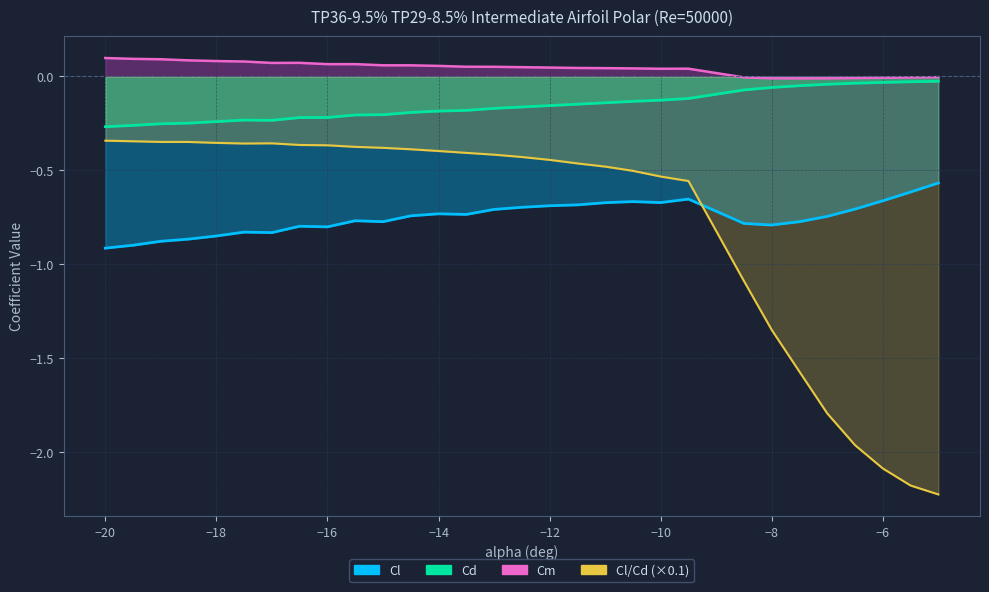

Reading left to right, transcribe all the data shown in this chart.

Cl: -20=-0.9	-19.5=-0.9	-19=-0.9	-18.5=-0.9	-18=-0.8	-17.5=-0.8	-17=-0.8	-16.5=-0.8	-16=-0.8	-15.5=-0.8	-15=-0.8	-14.5=-0.7	-14=-0.7	-13.5=-0.7	-13=-0.7	-12.5=-0.7	-12=-0.7	-11.5=-0.7	-11=-0.7	-10.5=-0.7	-10=-0.7	-9.5=-0.7	-8.5=-0.8	-8=-0.8	-7.5=-0.8	-7=-0.7	-6.5=-0.7	-6=-0.7	-5.5=-0.6	-5=-0.6
Cd: -20=-0.3	-19.5=-0.3	-19=-0.3	-18.5=-0.2	-18=-0.2	-17.5=-0.2	-17=-0.2	-16.5=-0.2	-16=-0.2	-15.5=-0.2	-15=-0.2	-14.5=-0.2	-14=-0.2	-13.5=-0.2	-13=-0.2	-12.5=-0.2	-12=-0.2	-11.5=-0.1	-11=-0.1	-10.5=-0.1	-10=-0.1	-9.5=-0.1	-8.5=-0.1	-8=-0.1	-7.5=-0.0	-7=-0.0	-6.5=-0.0	-6=-0.0	-5.5=-0.0	-5=-0.0
Cm: -20=0.1	-19.5=0.1	-19=0.1	-18.5=0.1	-18=0.1	-17.5=0.1	-17=0.1	-16.5=0.1	-16=0.1	-15.5=0.1	-15=0.1	-14.5=0.1	-14=0.1	-13.5=0.1	-13=0.1	-12.5=0.0	-12=0.0	-11.5=0.0	-11=0.0	-10.5=0.0	-10=0.0	-9.5=0.0	-8.5=-0.0	-8=-0.0	-7.5=-0.0	-7=-0.0	-6.5=-0.0	-6=-0.0	-5.5=-0.0	-5=-0.0
Cl/Cd: -20=-0.3	-19.5=-0.3	-19=-0.3	-18.5=-0.3	-18=-0.4	-17.5=-0.4	-17=-0.4	-16.5=-0.4	-16=-0.4	-15.5=-0.4	-15=-0.4	-14.5=-0.4	-14=-0.4	-13.5=-0.4	-13=-0.4	-12.5=-0.4	-12=-0.4	-11.5=-0.5	-11=-0.5	-10.5=-0.5	-10=-0.5	-9.5=-0.6	-8.5=-1.1	-8=-1.3	-7.5=-1.6	-7=-1.8	-6.5=-2.0	-6=-2.1	-5.5=-2.2	-5=-2.2